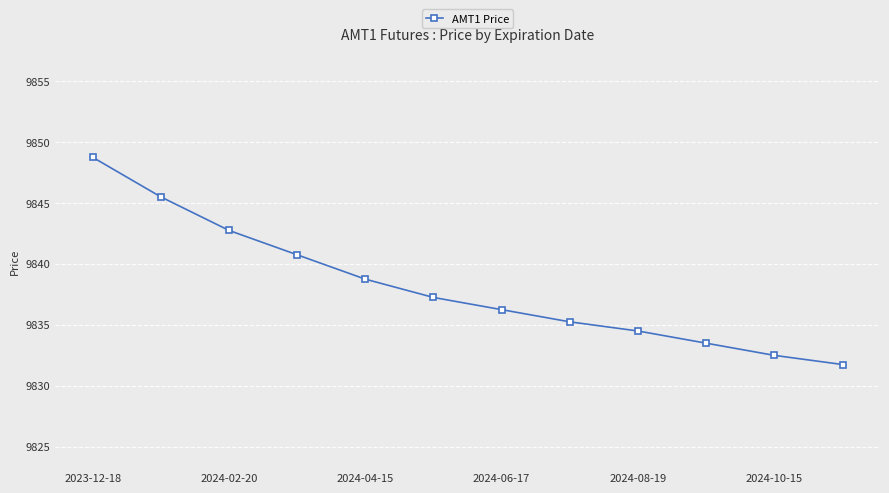

What is the value of the 5th point from the left?

9838.8